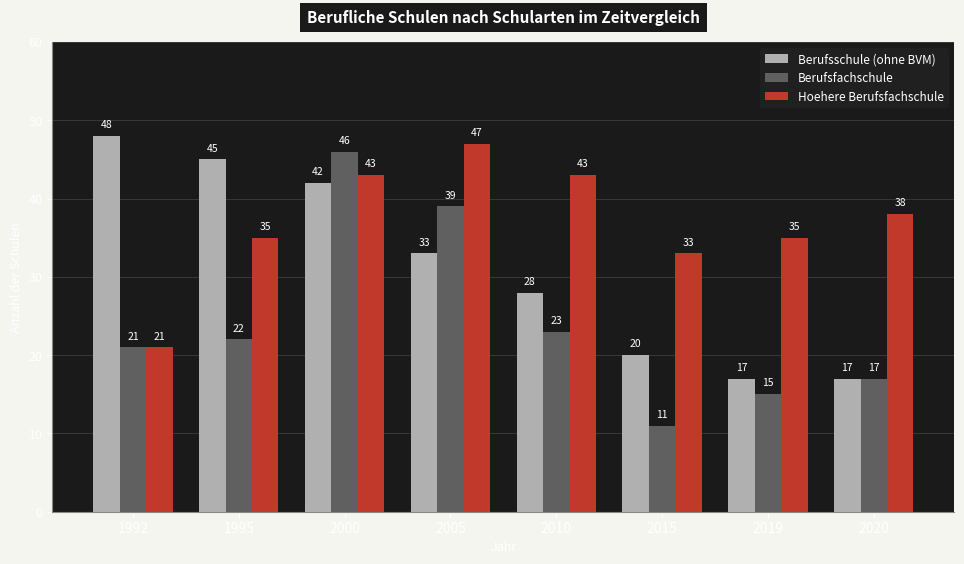

What is the average value of the Hoehere Berufsfachschule series?

37